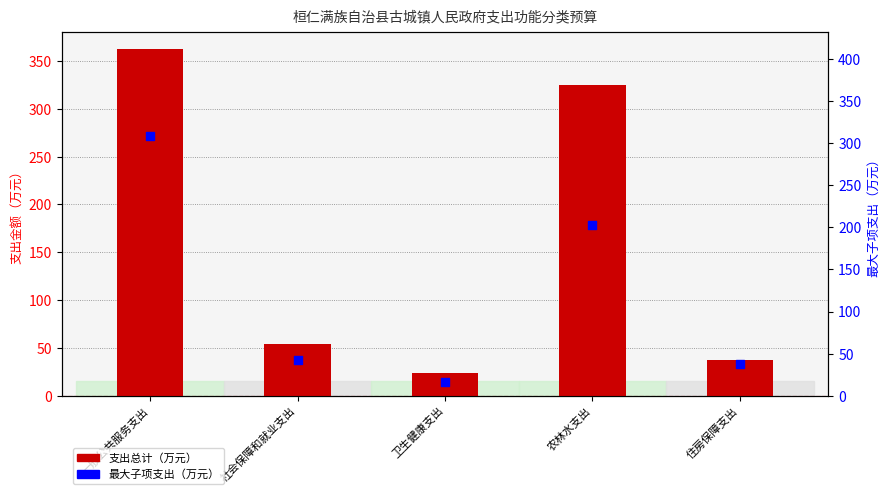

Is the value of 支出总计（万元） at 卫生健康支出 greater than the value of 最大子项支出（万元） at 农林水支出?

No